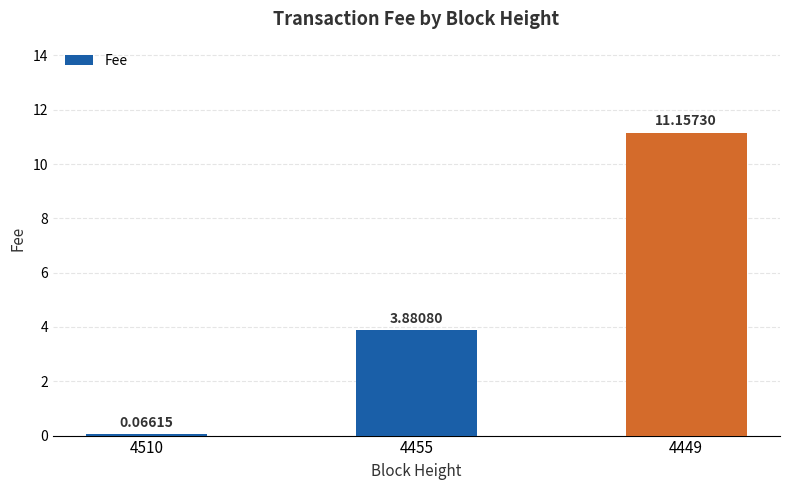

The chart shows a value of 11.2 at 4449. True or false?

True